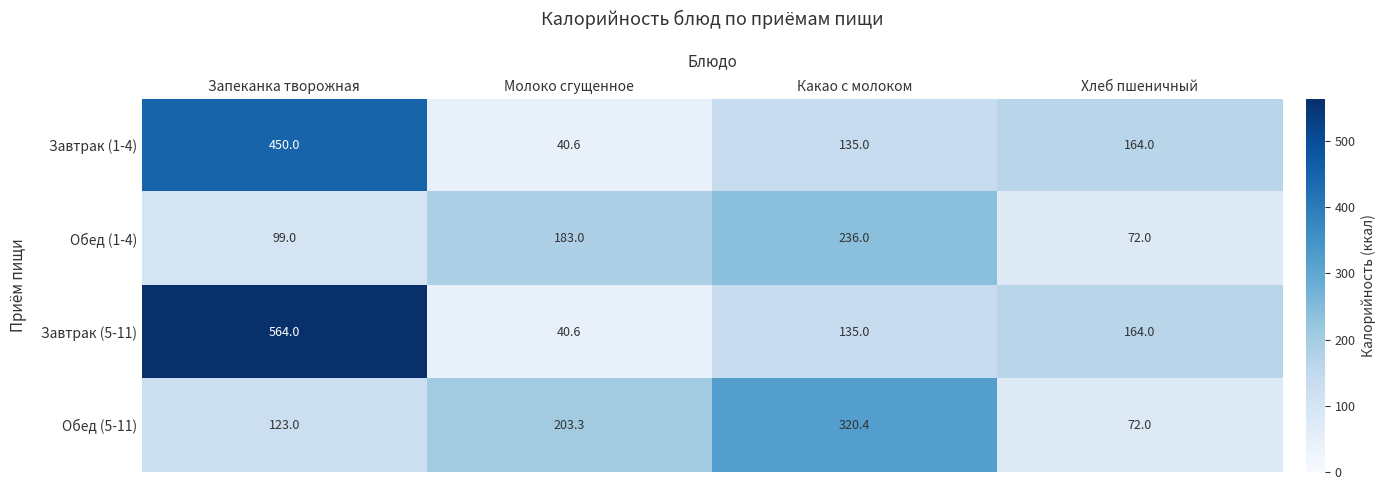

What is the difference between the highest and lowest values at Молоко сгущенное?

162.7